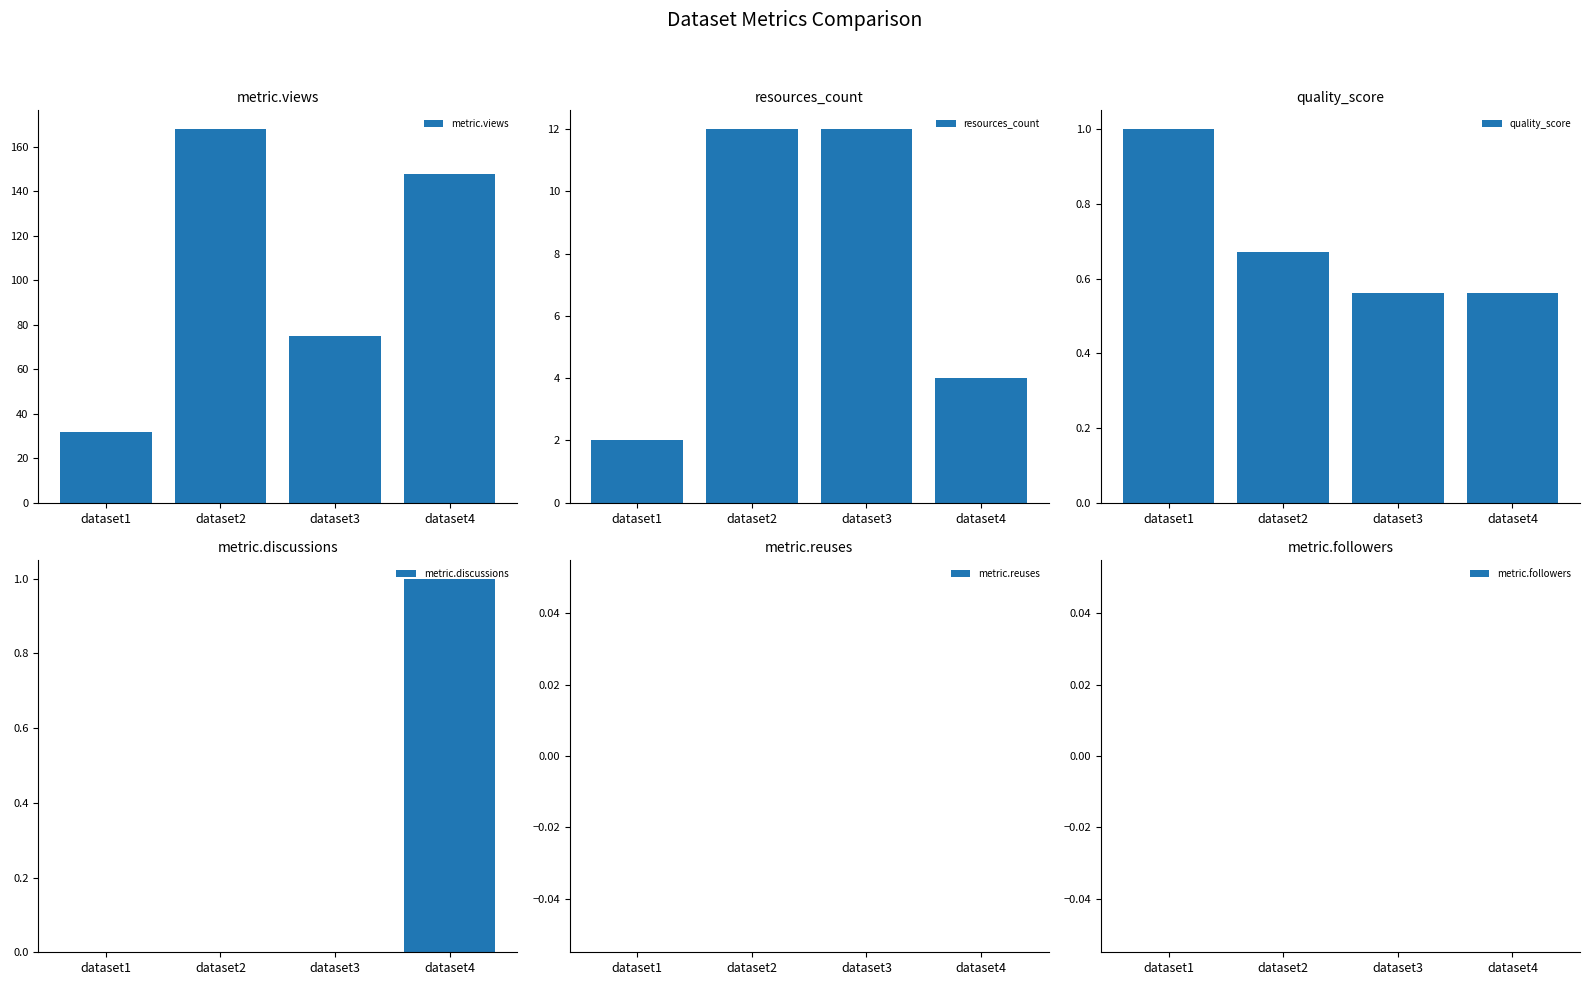

At how many categories does at least one series exceed 155?

1